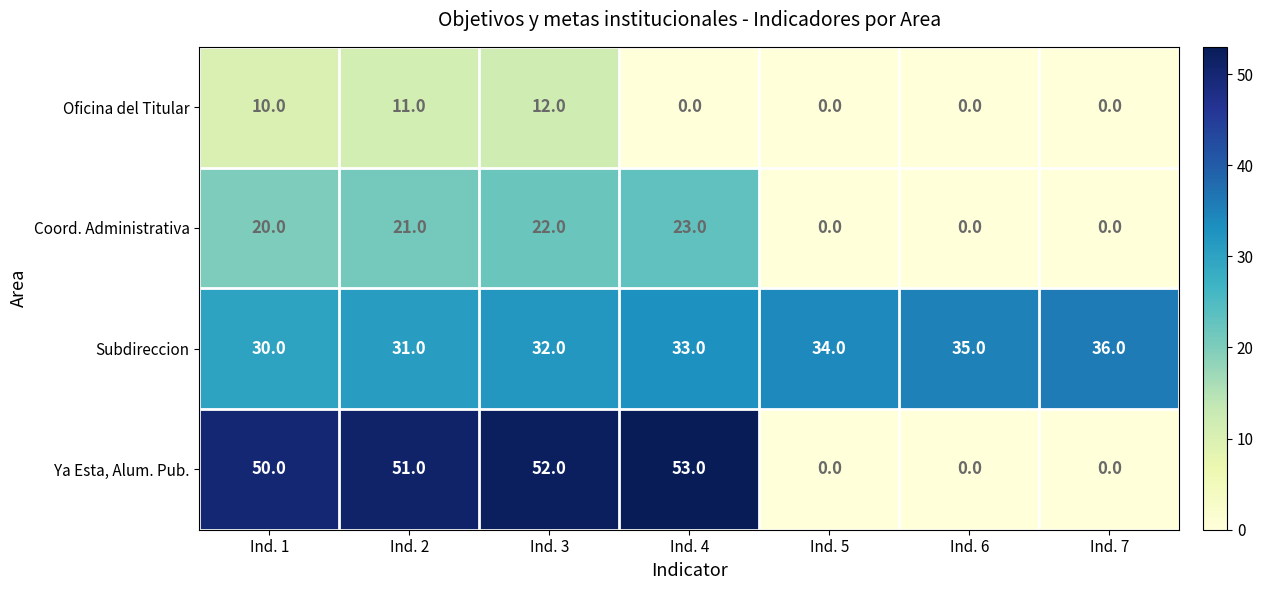

Which category has the lowest value in the Subdireccion series?

Ind. 1